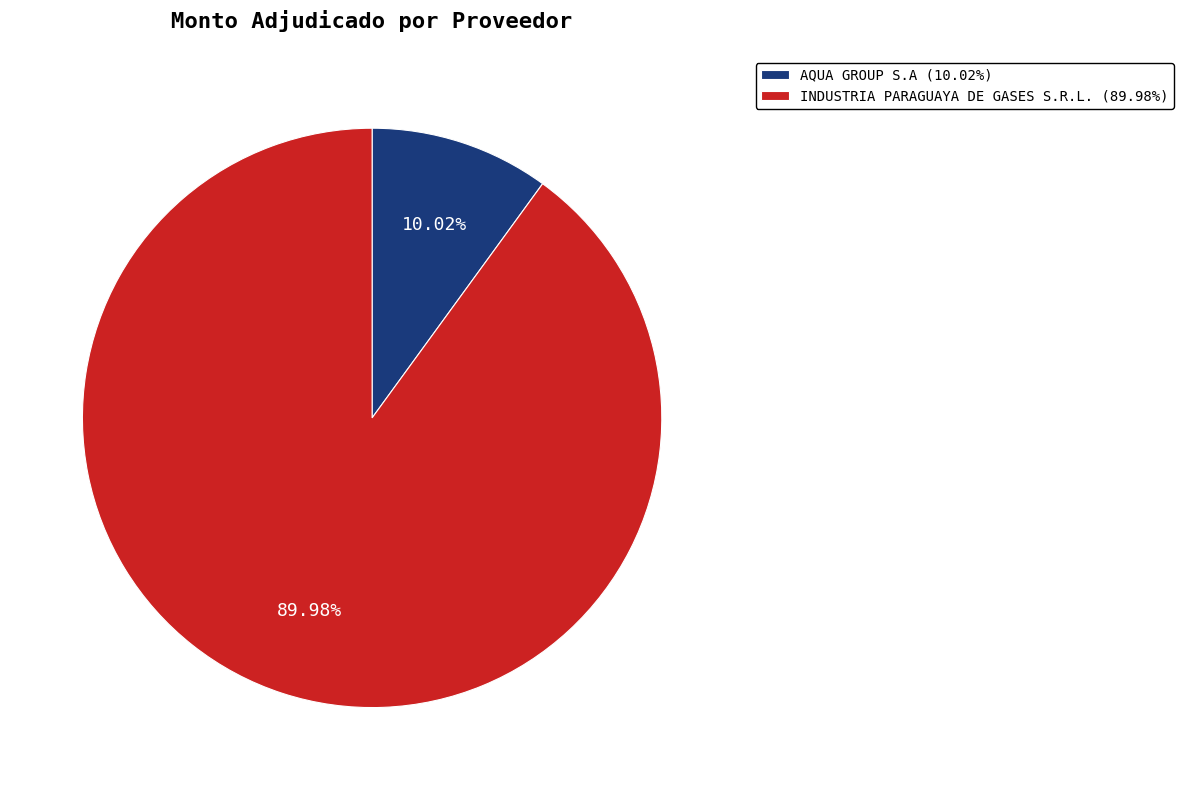

To the nearest percent, what is the difference between the largest and smallest slice percentages?

80%